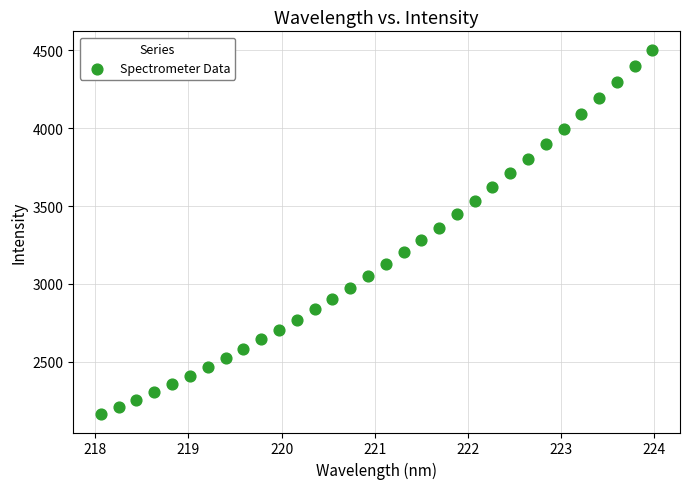

What is the range of X values (max minus min)?

5.9